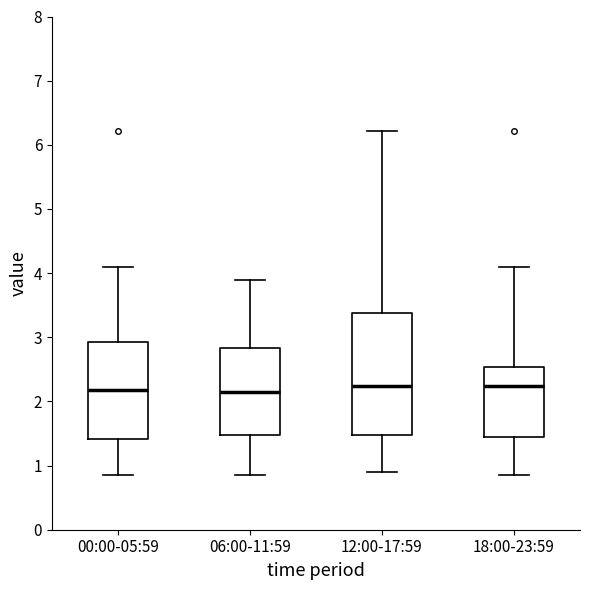

Where is the upper edge of the box for 06:00-11:59 on the y-axis? The values are not printed on the chart, so give them approximately, as read against the axis.

2.8